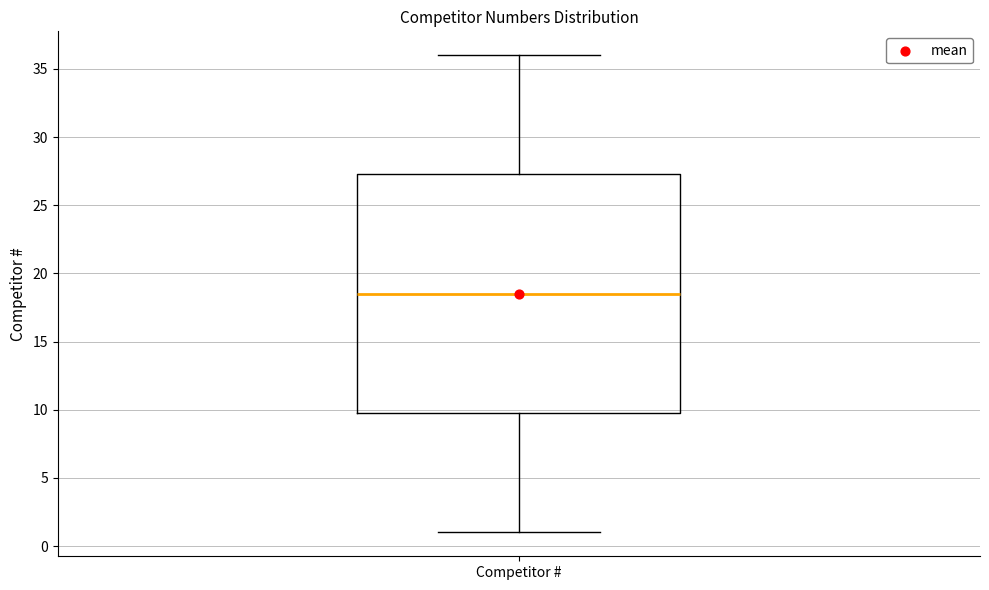

Where is the lower edge of the box for Competitor # on the y-axis? The values are not printed on the chart, so give them approximately, as read against the axis.

10.0